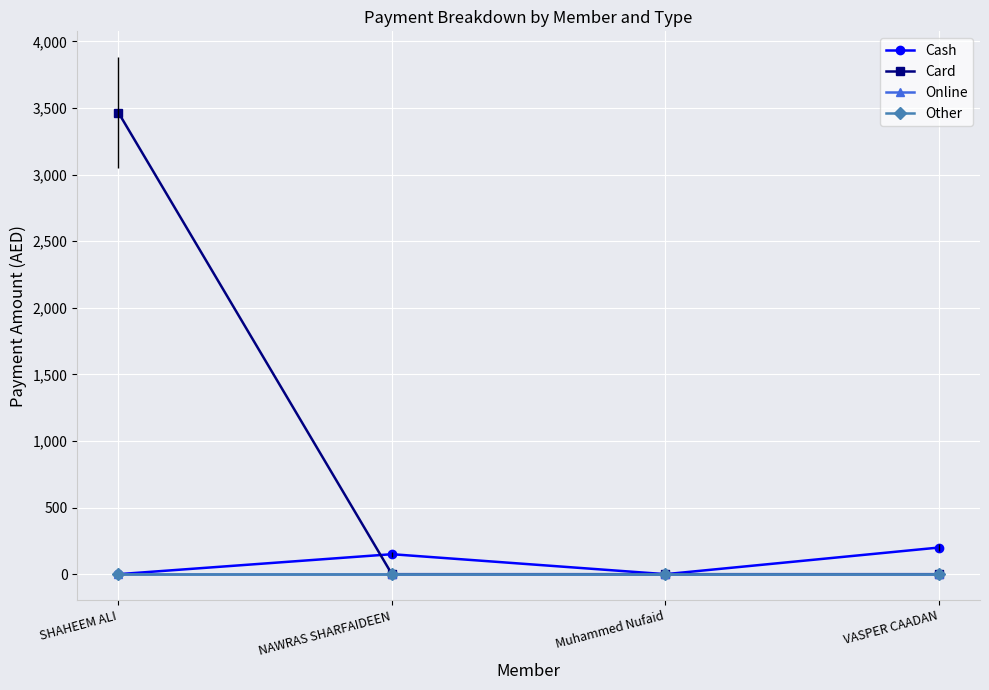

Is this an area chart (filled region under the line)?

No